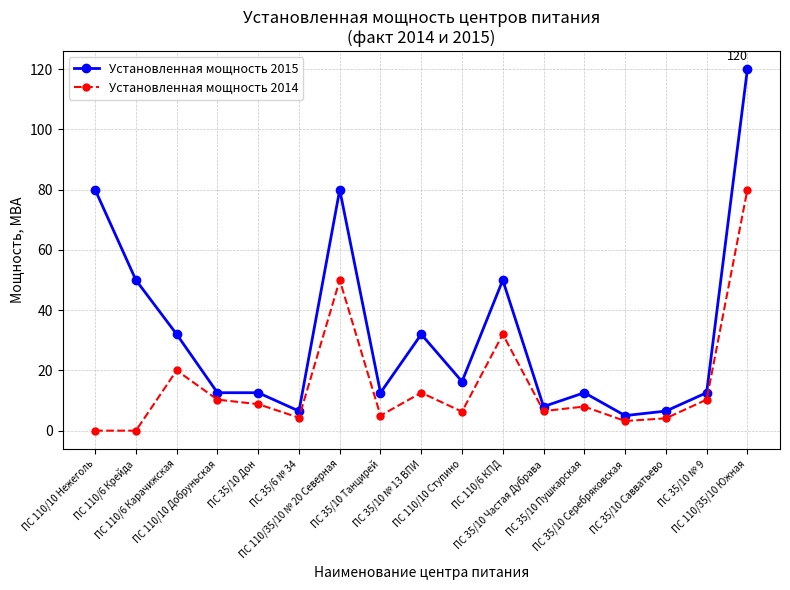

How many distinct data groups are displayed?

2